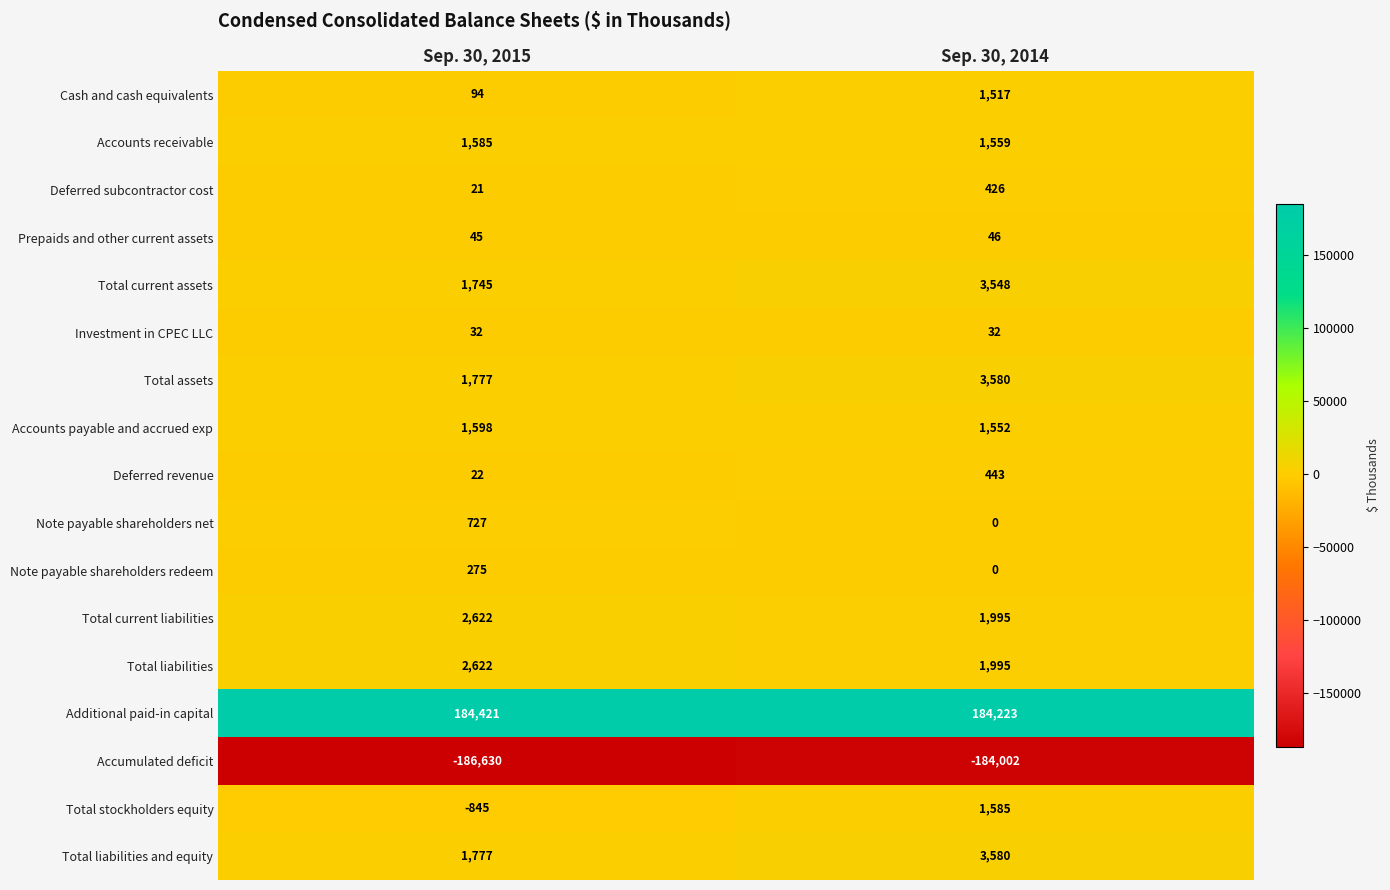

What is the difference between the Total liabilities and equity values at Sep. 30, 2015 and Sep. 30, 2014?

1803